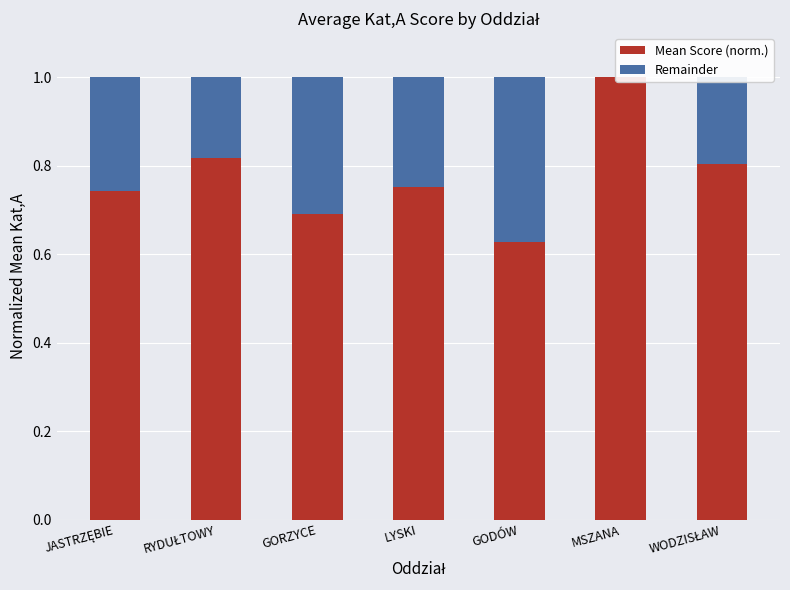

Rank the series by their average value, from lowest to highest.

Remainder, Mean Score (norm.)